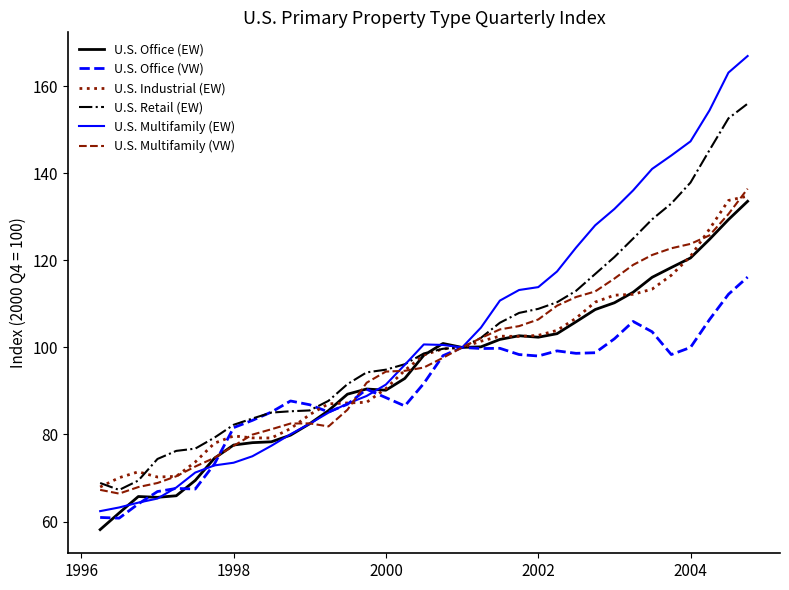

What is the minimum value shown in the chart?

58.2